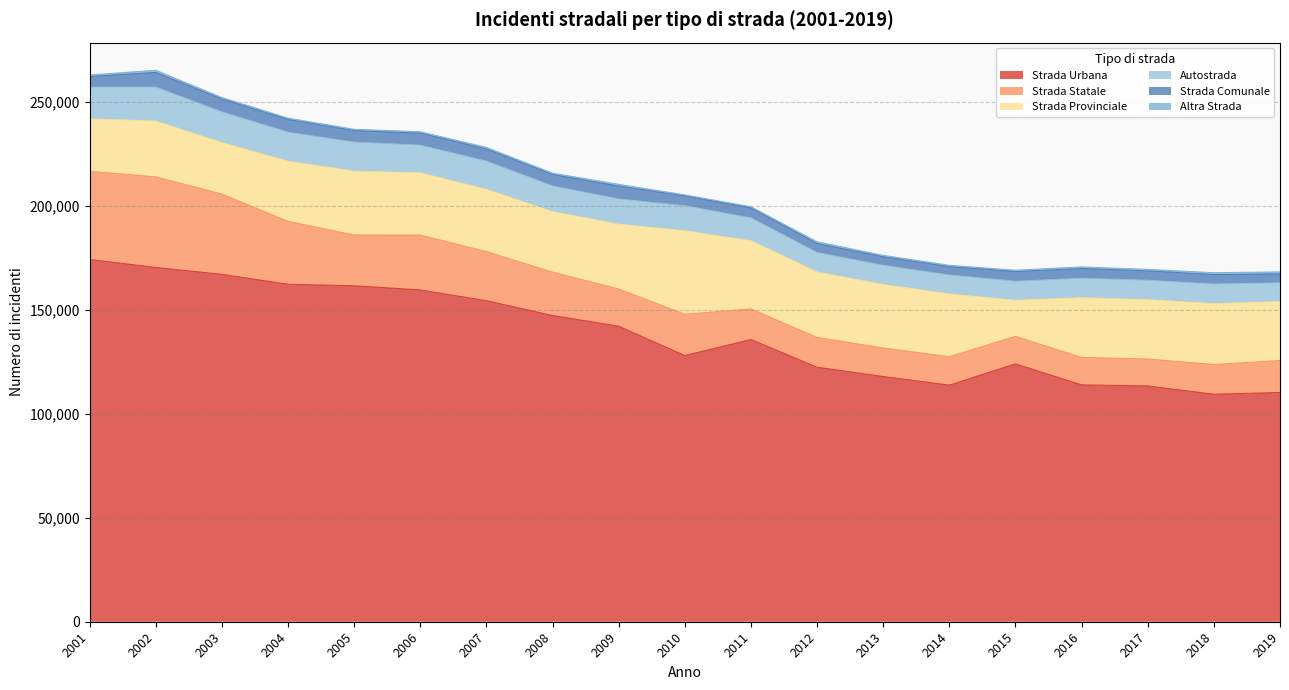

What is the value of the Altra Strada point at the 7th from the left?

755